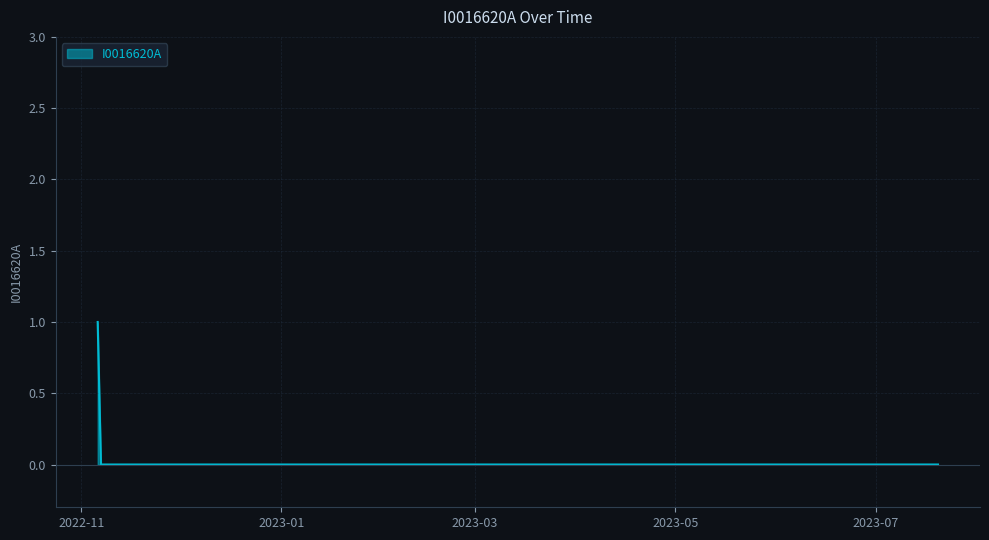

True or false: the data has more than 0 interior local peaks.

False